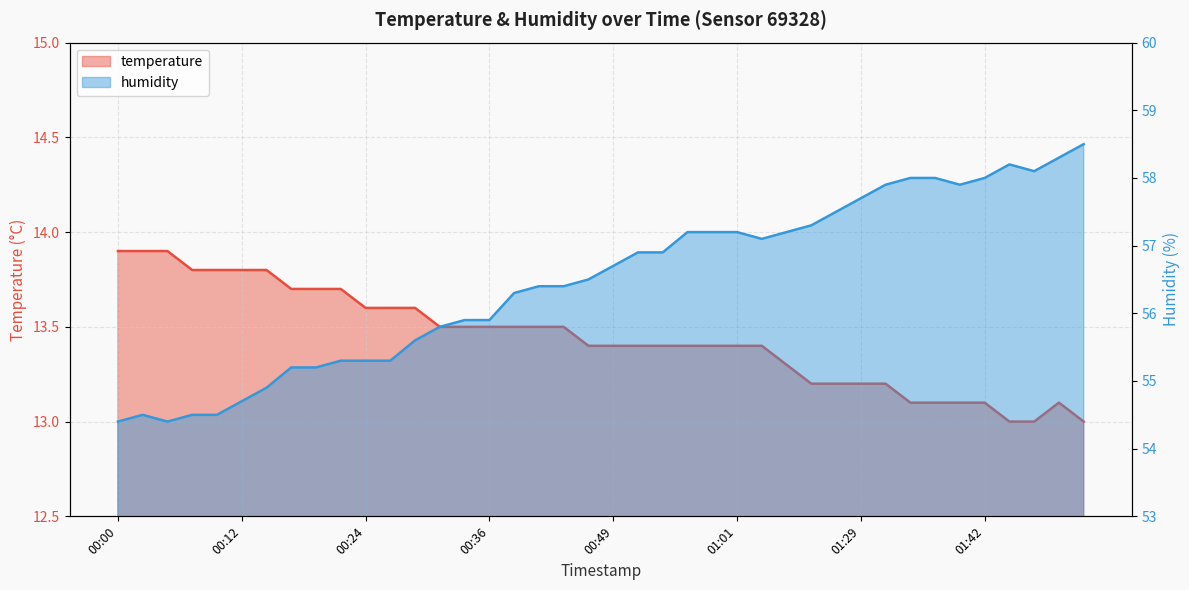

Which has a higher value, 01:50 or 00:58?

00:58